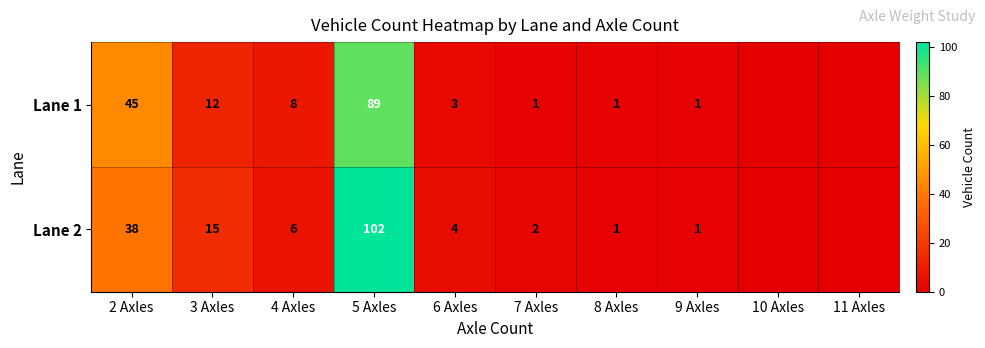

Is the value of Lane 2 at 8 Axles greater than the value of Lane 1 at 4 Axles?

No